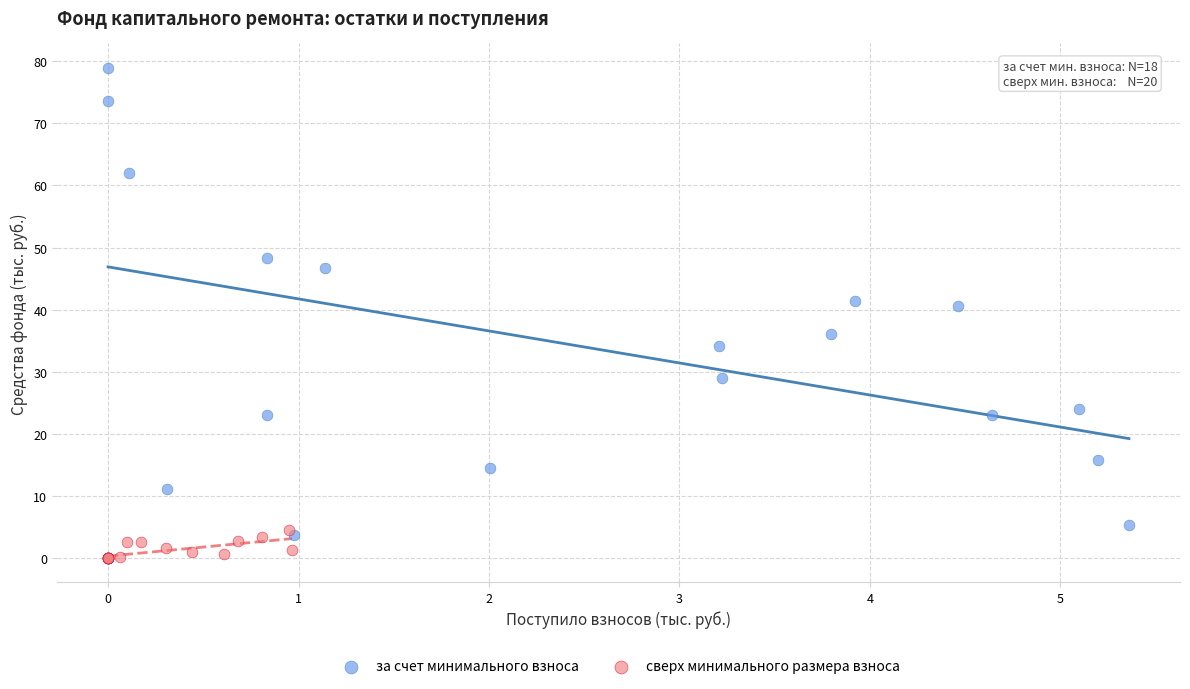

Which series contains the lowest Y value?

сверх минимального размера взноса